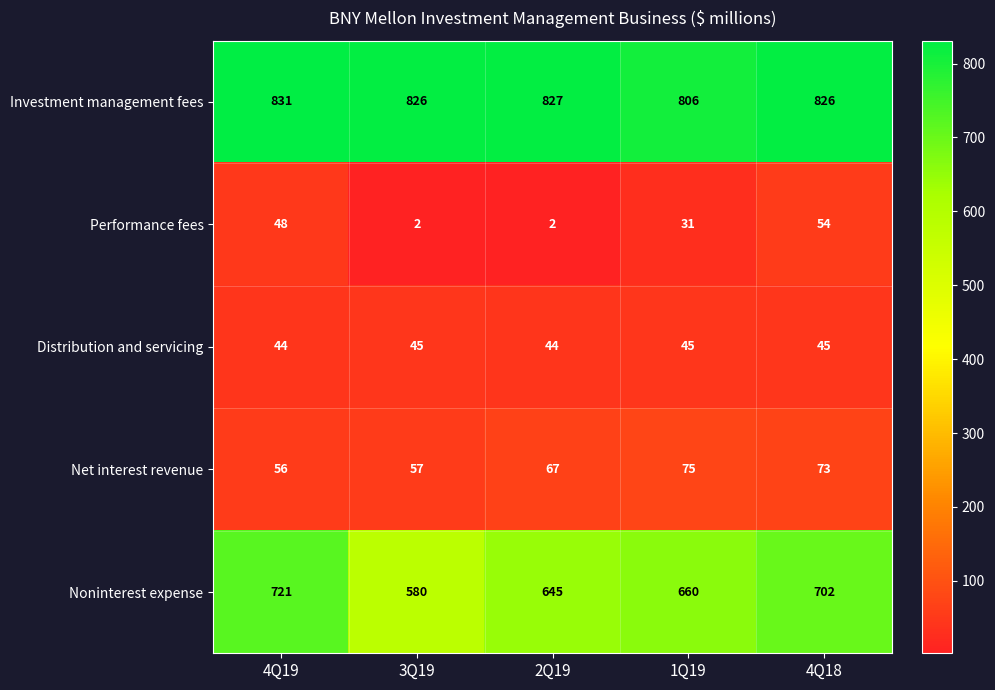

What is the maximum value for Investment management fees?

831